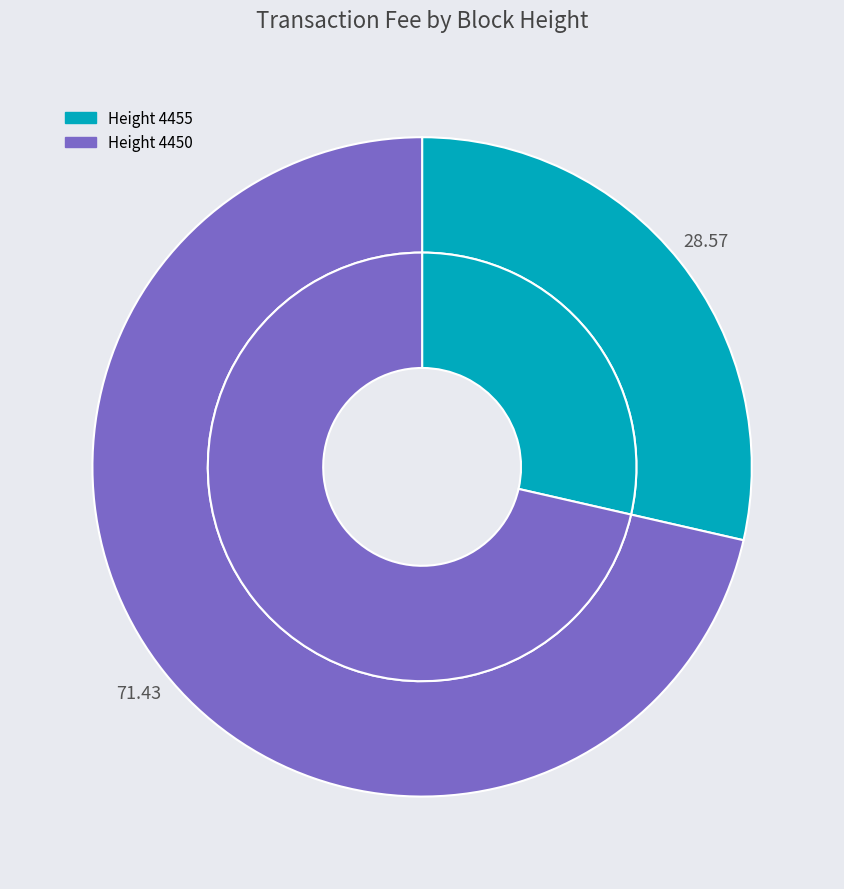

Which has a higher value, 4455 or 4450?

4450